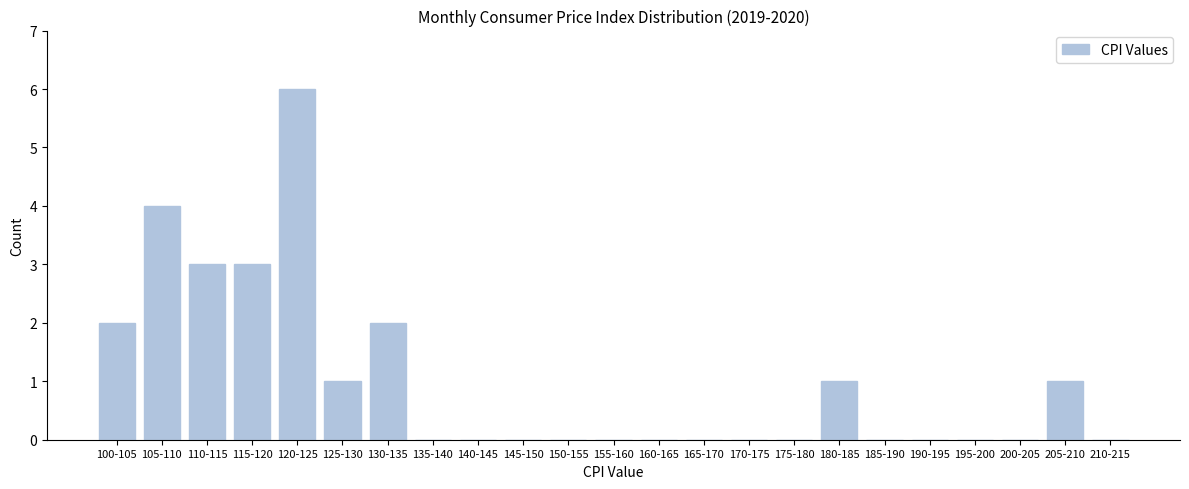

Reading left to right, transcribe all the data shown in this chart.

100-105=2	105-110=4	110-115=3	115-120=3	120-125=6	125-130=1	130-135=2	135-140=0	140-145=0	145-150=0	150-155=0	155-160=0	160-165=0	165-170=0	170-175=0	175-180=0	180-185=1	185-190=0	190-195=0	195-200=0	200-205=0	205-210=1	210-215=0